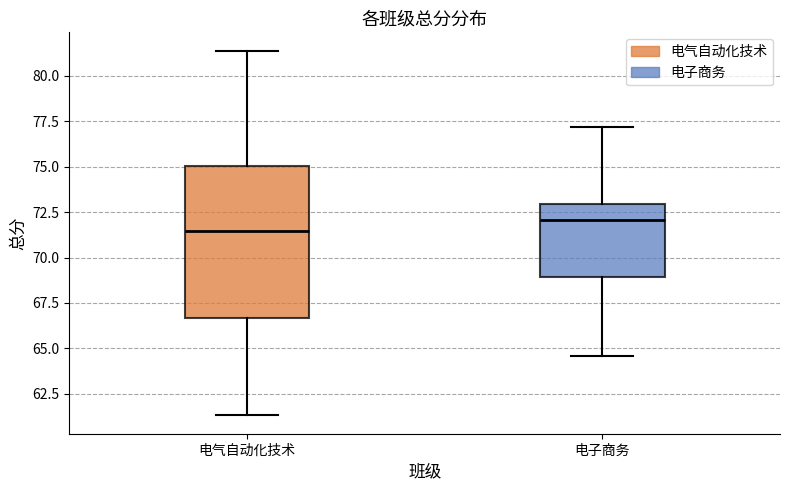

Where does the lower whisker of the box for 电子商务 end on the y-axis? The values are not printed on the chart, so give them approximately, as read against the axis.

64.5